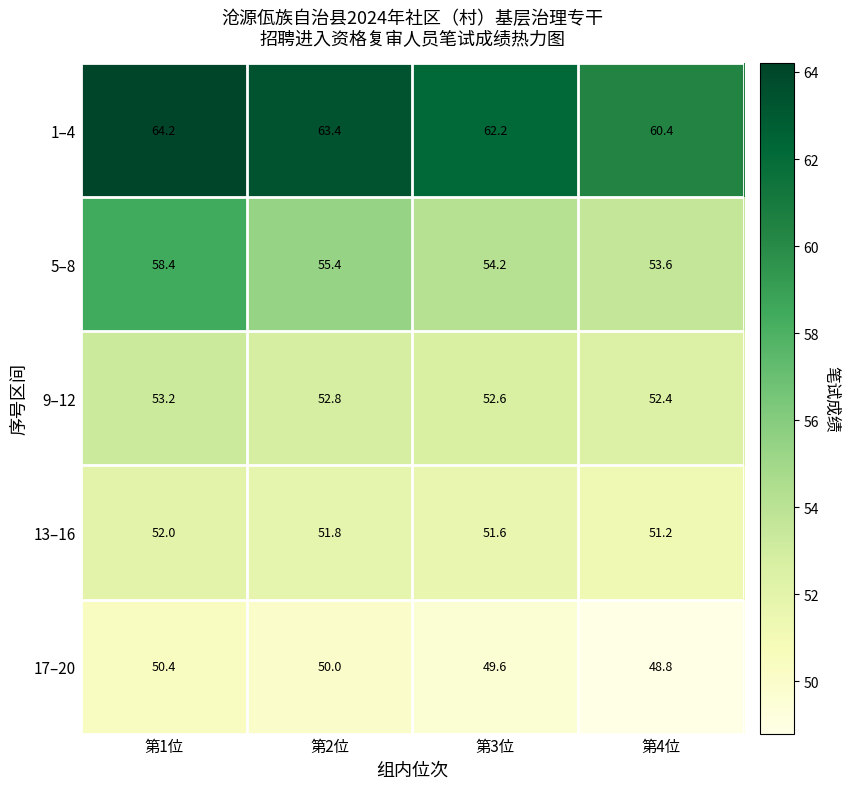

What is the difference between the highest and lowest values at 第4位?

11.6